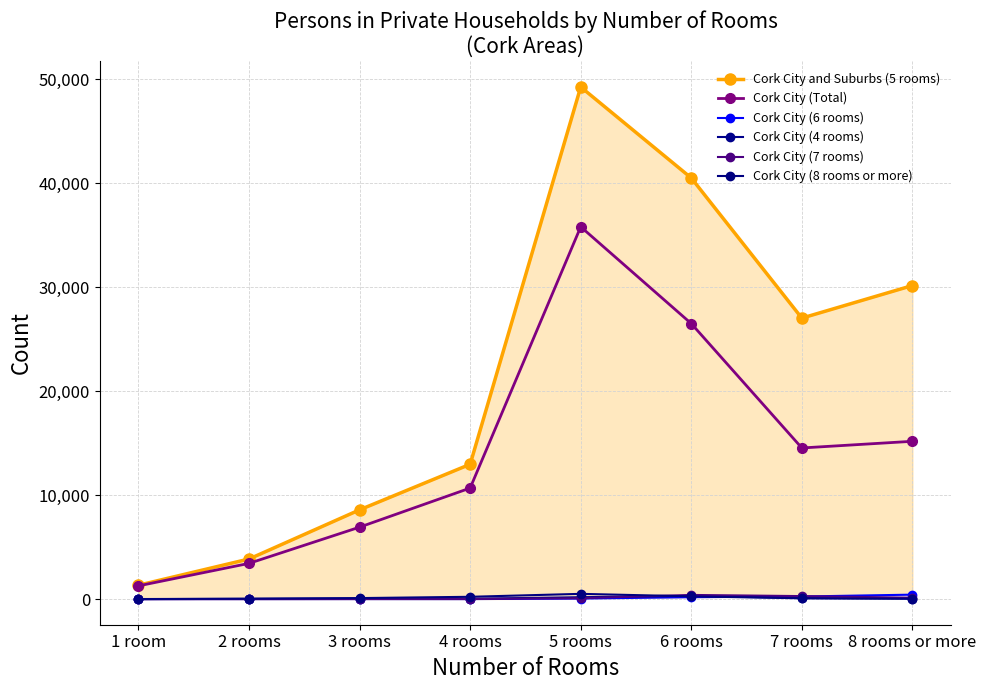

How many distinct data groups are displayed?

6